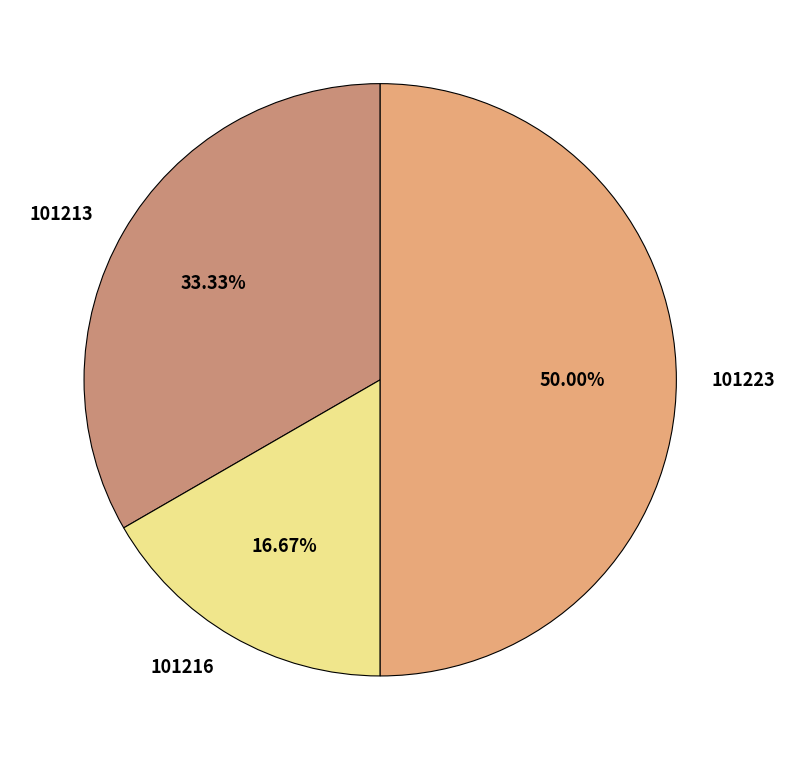

Does 101213 account for over 50% of the chart?

No